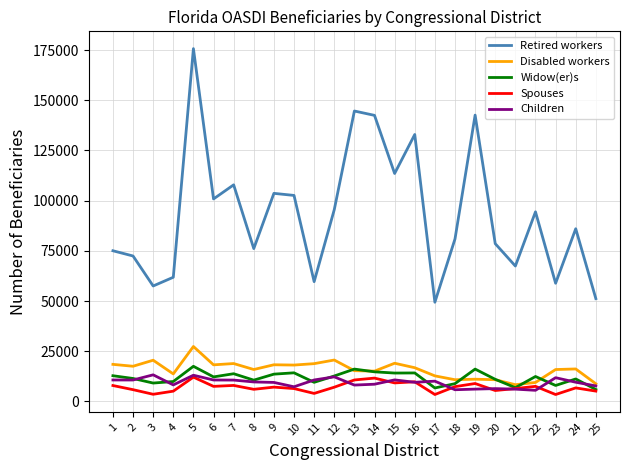

At how many categories does at least one series exceed 26711?

25